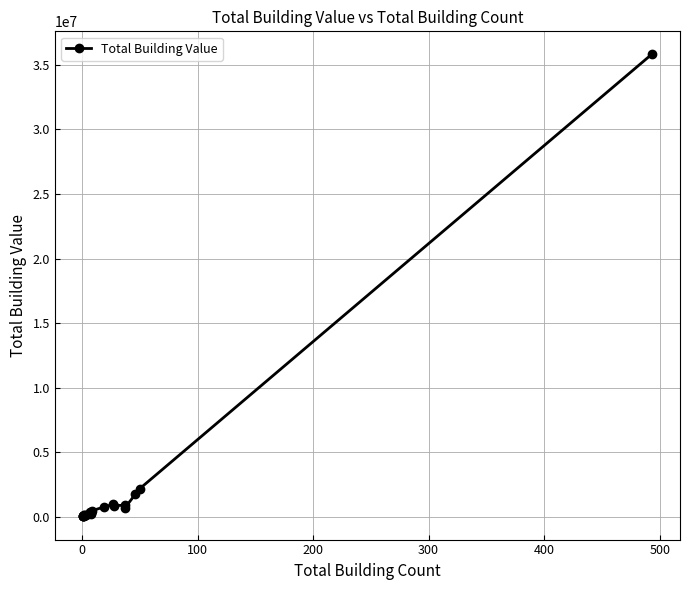

Does the chart display data point markers on the line(s)?

Yes